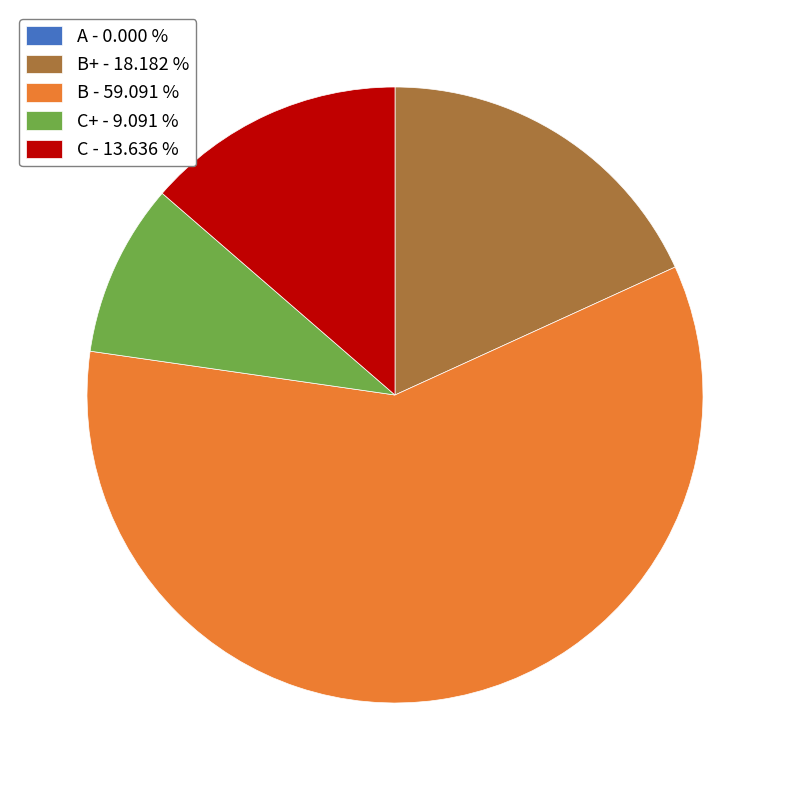

Which slice is the largest?

B - 59.091 %